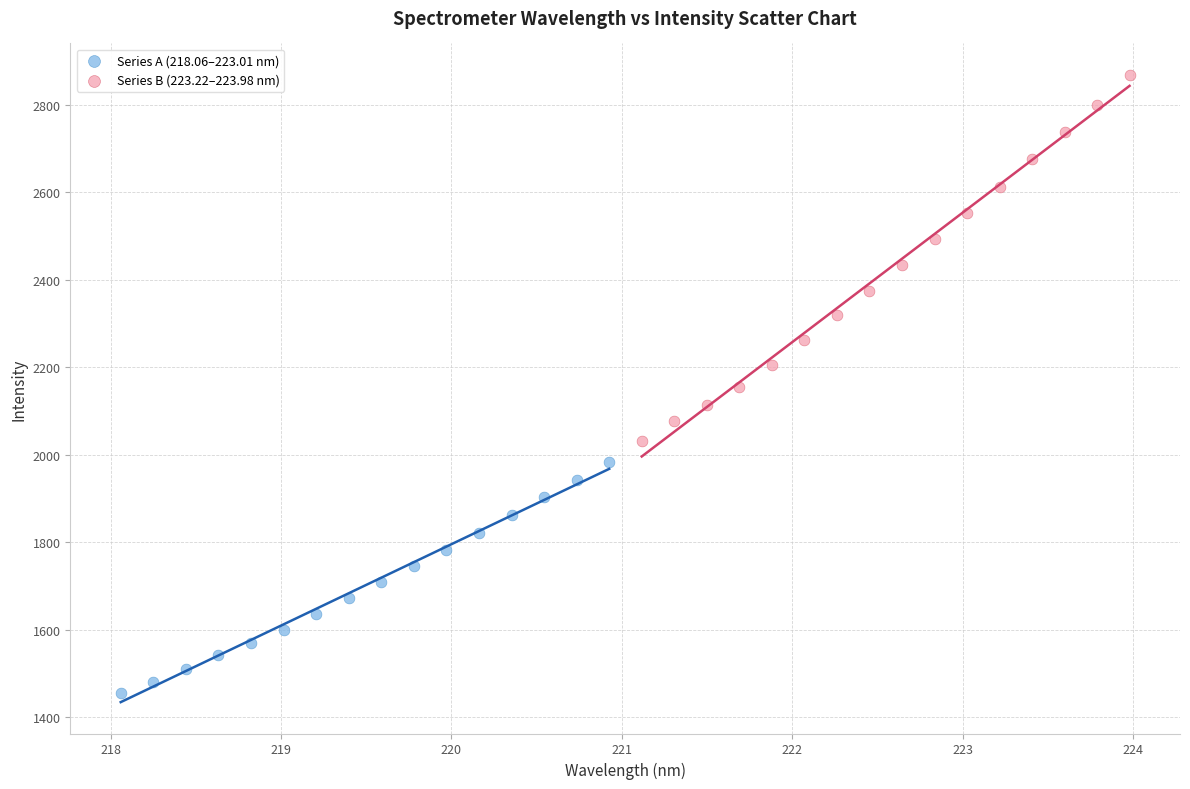

What are all the series names shown in the legend?

Series A (218.06–223.01 nm), Series B (223.22–223.98 nm)